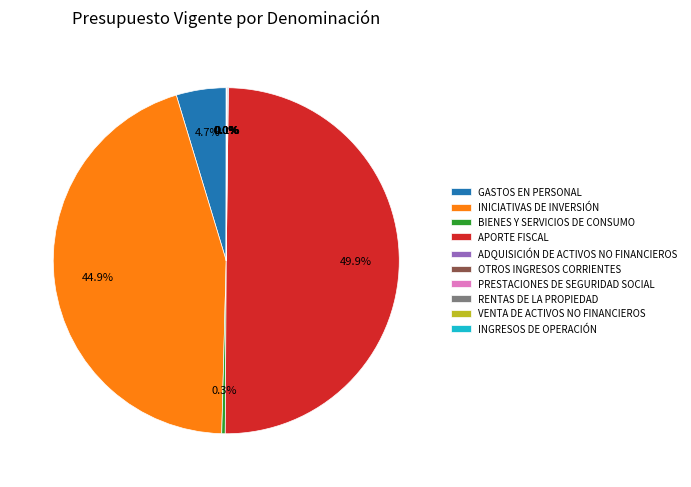

Combined, what portion of the pie is GASTOS EN PERSONAL and APORTE FISCAL?

54.6%